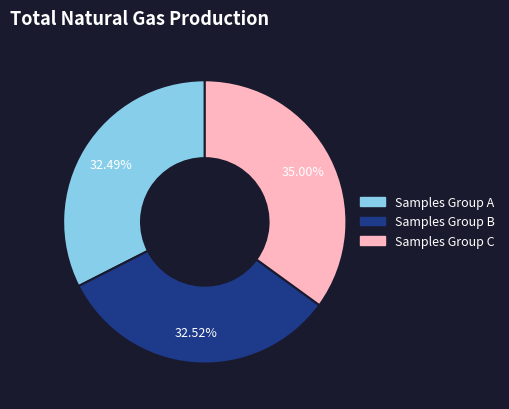

Is there a majority slice in this chart?

No